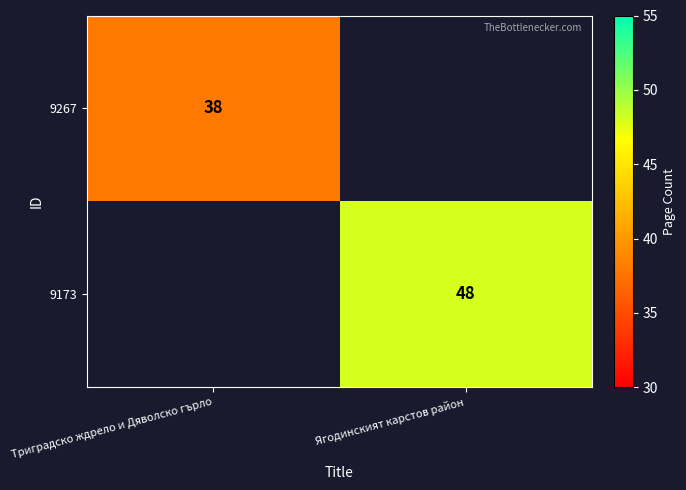

Is it true that 9267 equals 59 at Триградско ждрело и Дяволско гърло?

False